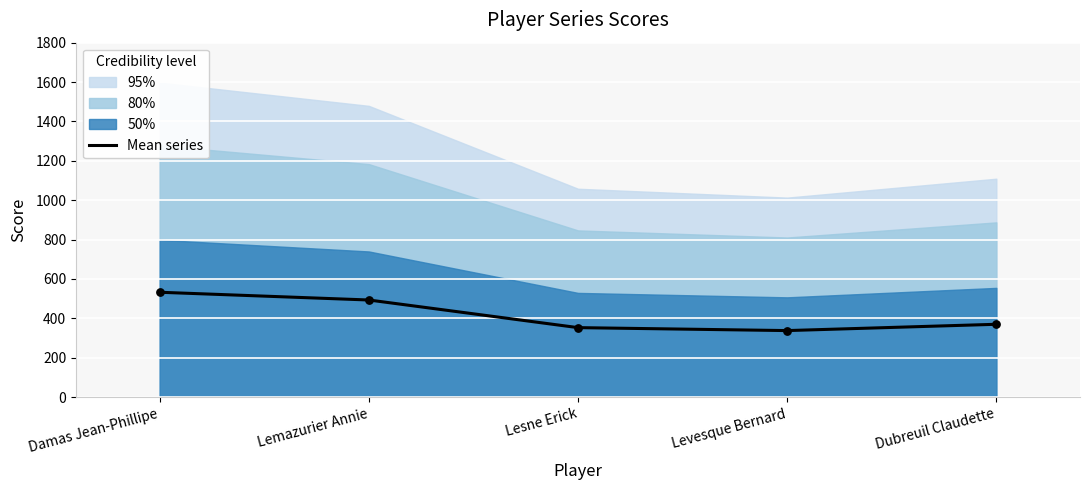

What is the ratio of the value at Lemazurier Annie to the value at Dubreuil Claudette?

1.3